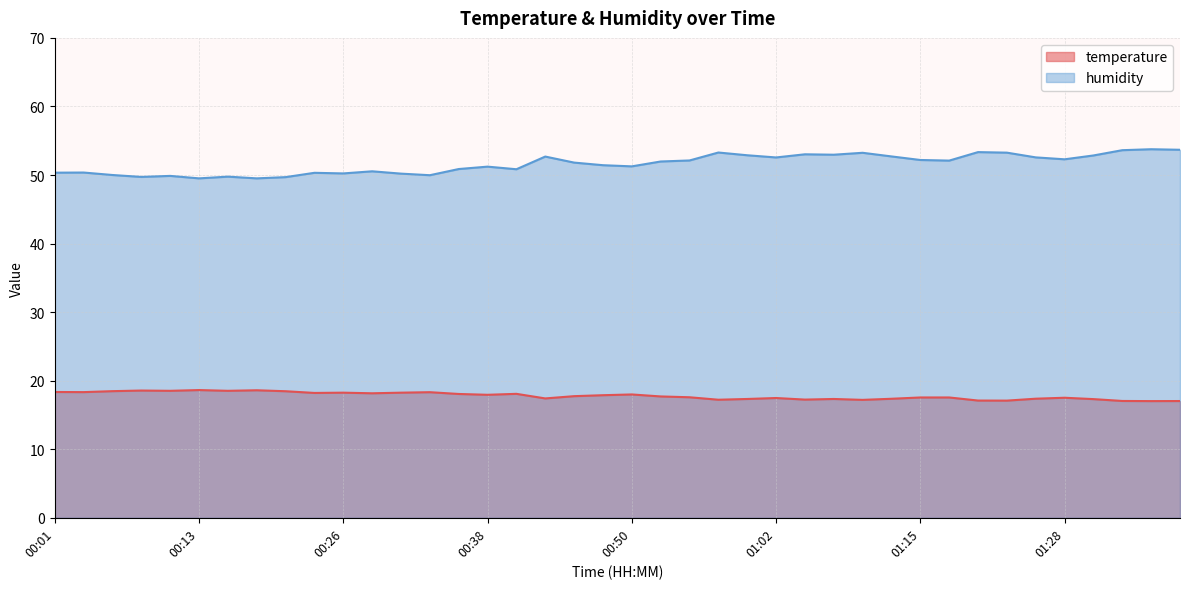

List the labels in order of temperature value, largest first.

00:13, 00:18, 00:09, 00:11, 00:16, 00:06, 00:21, 00:01, 00:04, 00:33, 00:26, 00:31, 00:23, 00:28, 00:40, 00:35, 00:50, 00:38, 00:48, 00:45, 00:53, 00:55, 01:15, 01:17, 01:28, 01:02, 00:43, 01:25, 01:13, 01:00, 01:08, 01:30, 01:05, 00:57, 01:10, 01:20, 01:23, 01:33, 01:38, 01:35